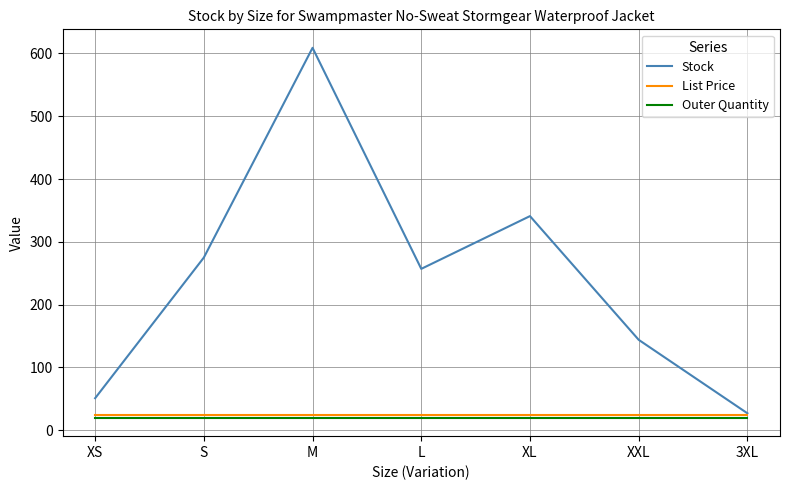

Which series has the largest range (max minus min)?

Stock